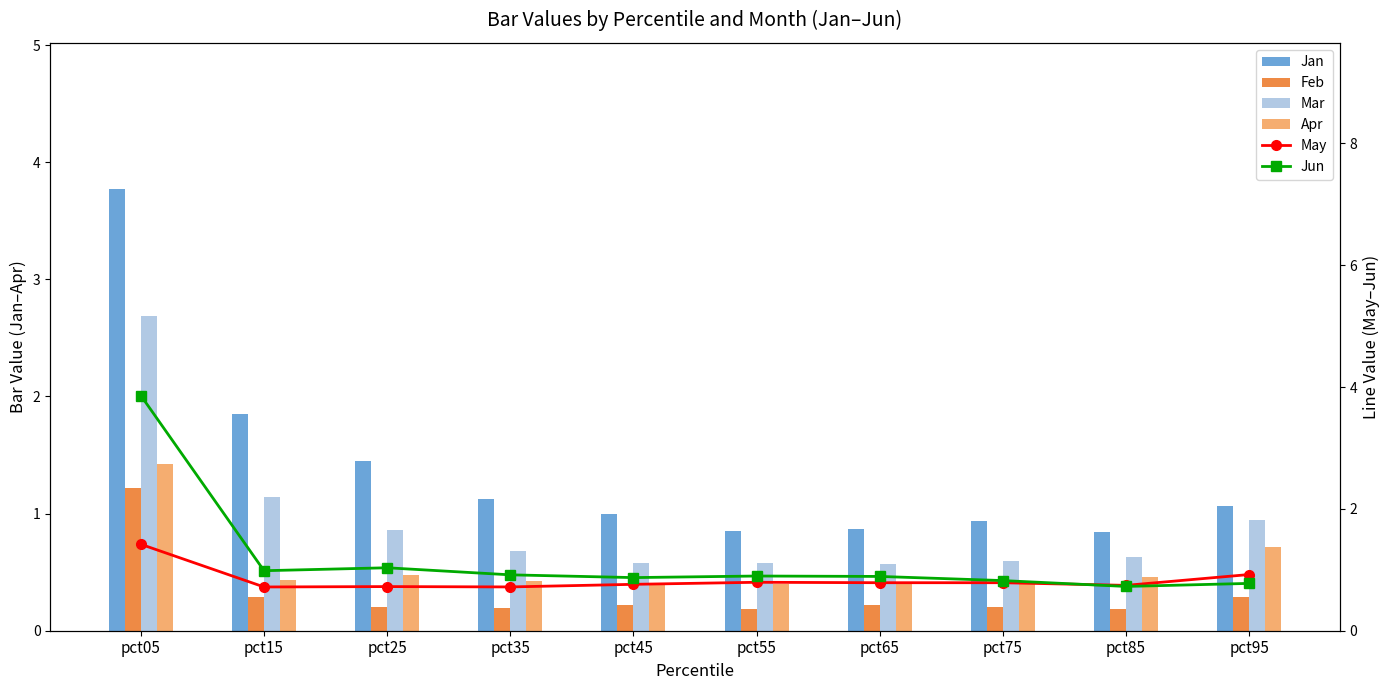

What is the difference between the maximum and minimum values in the Apr series?

1.0